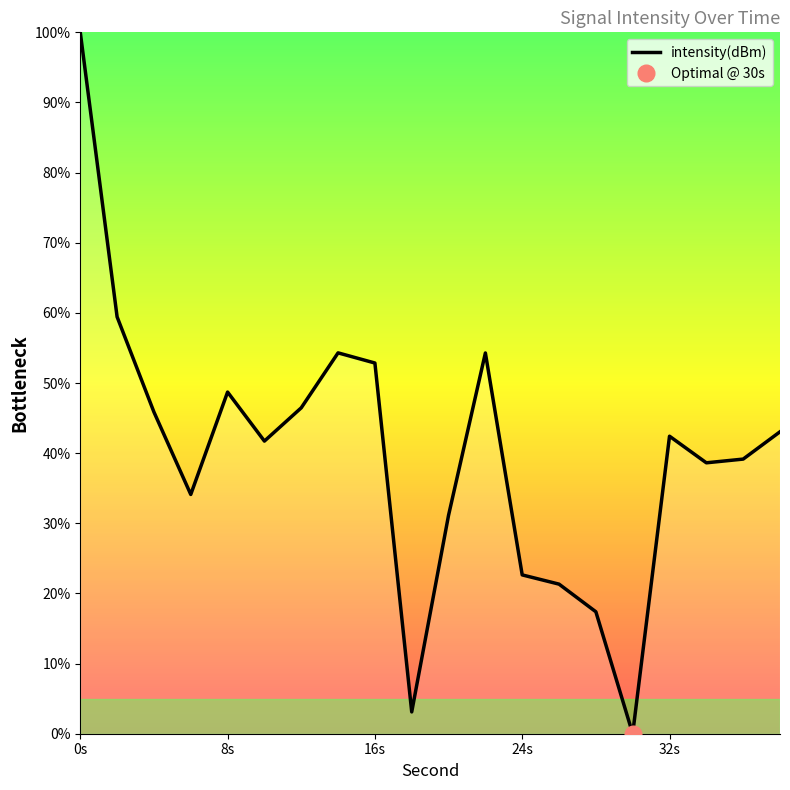

Is it true that intensity(dBm) equals 75.8 at 16s?

False